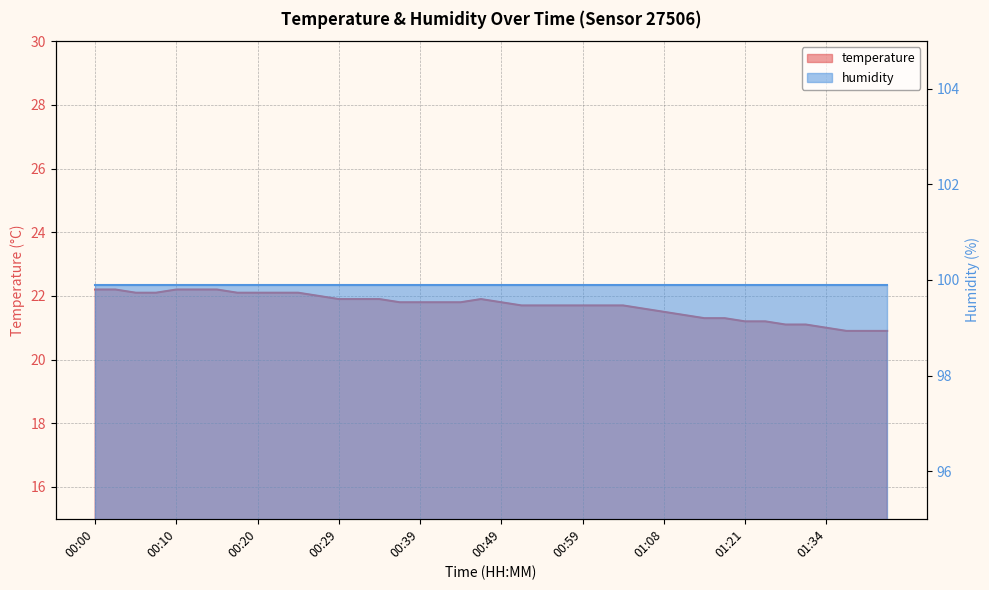

List the labels in order of value, smallest first.

01:36, 01:39, 01:41, 01:34, 01:26, 01:28, 01:21, 01:23, 01:16, 01:18, 01:11, 01:08, 01:06, 00:51, 00:54, 00:56, 00:59, 01:01, 01:04, 00:37, 00:39, 00:42, 00:44, 00:49, 00:29, 00:32, 00:34, 00:46, 00:27, 00:05, 00:08, 00:17, 00:20, 00:22, 00:25, 00:00, 00:03, 00:10, 00:12, 00:15